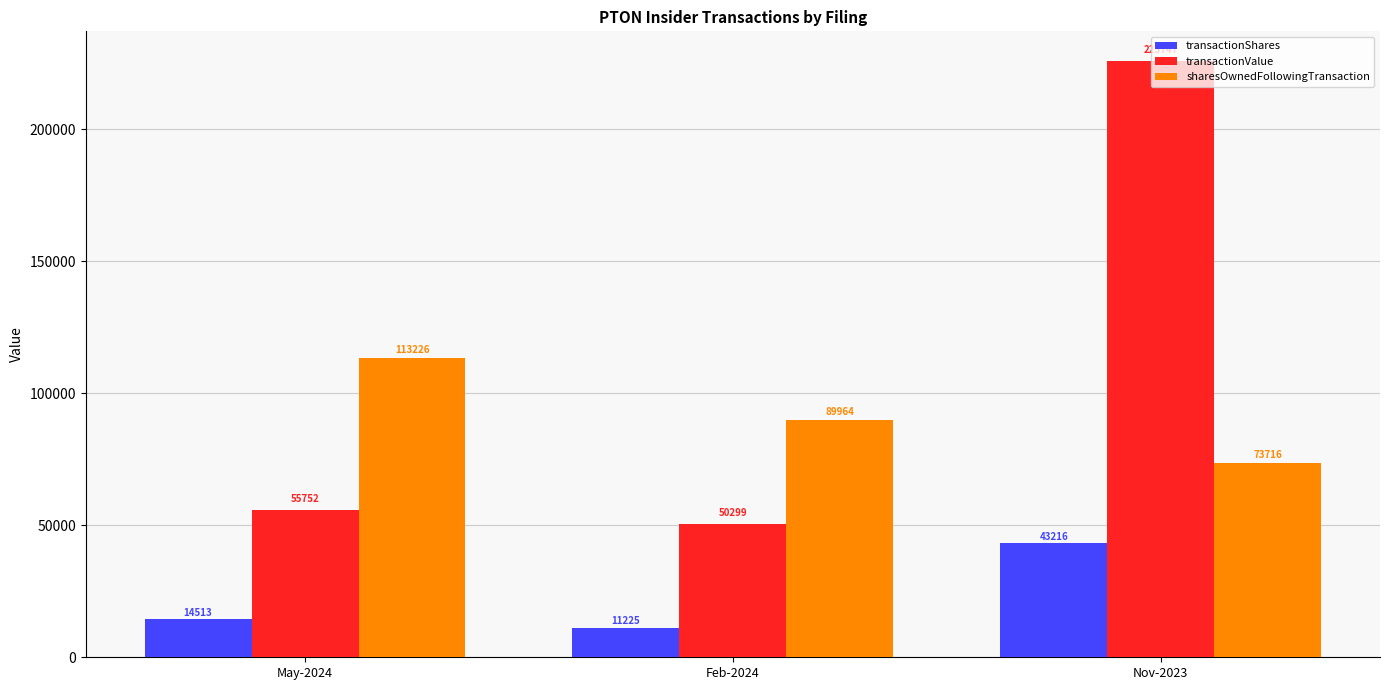

What is the label of the 2nd bar from the left?

Feb-2024